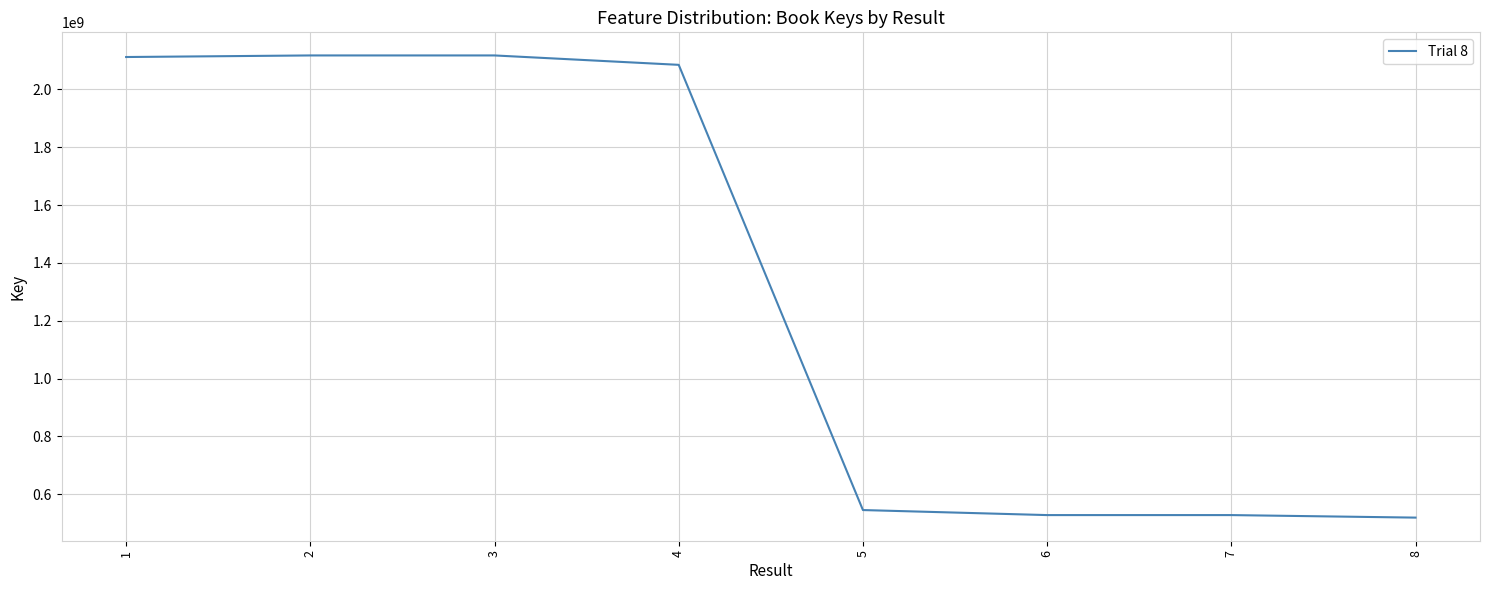

What is the sum of the values at 4 and 5?

2630207236